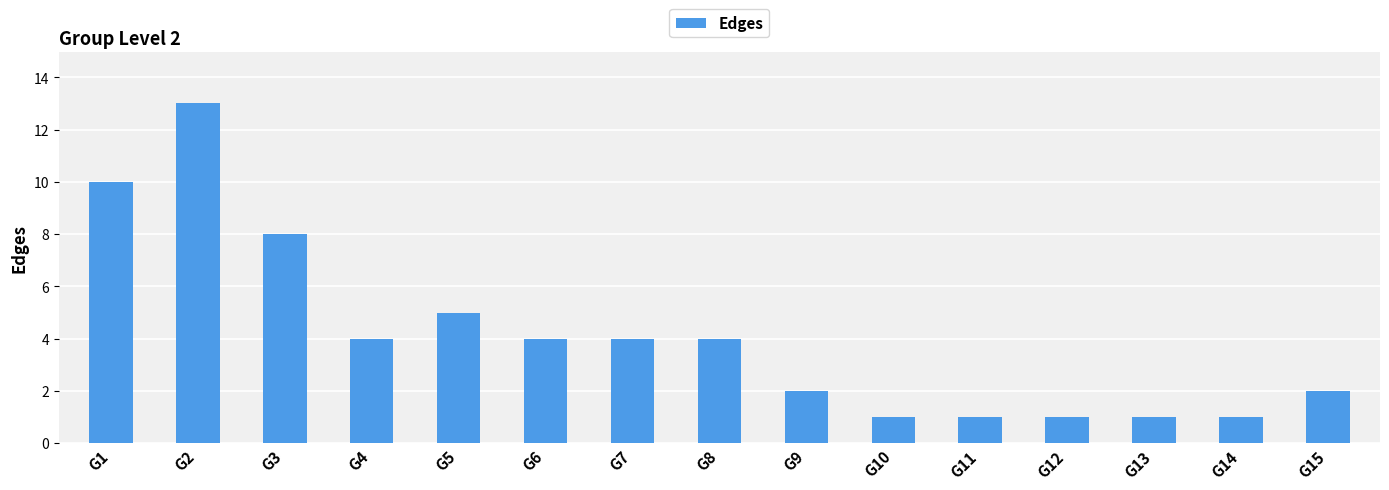

What is the value of the 7th bar from the left?

4